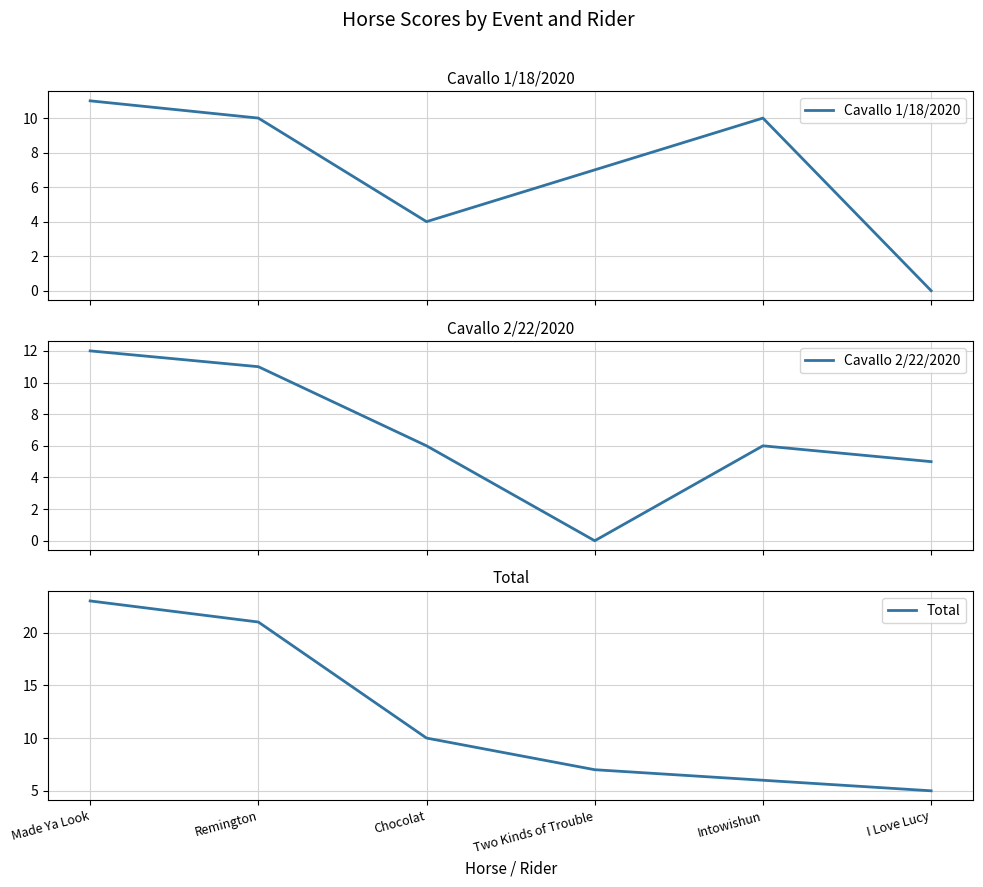

What is the label of the 2nd point from the left?

Remington